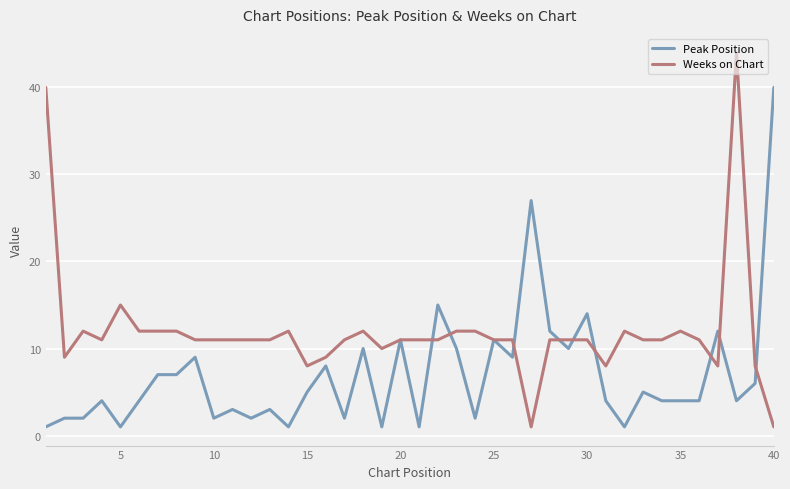

What is the maximum value shown in the chart?

44